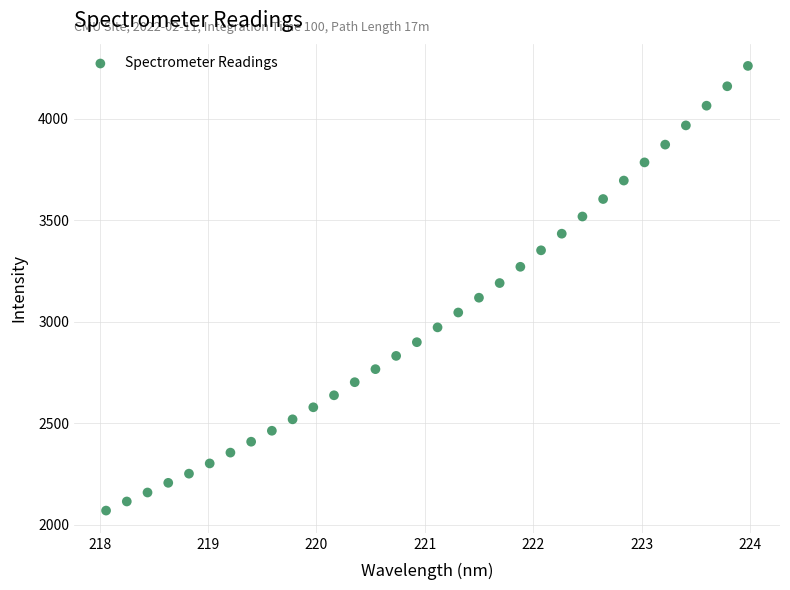

What is the range of X values (max minus min)?

5.9